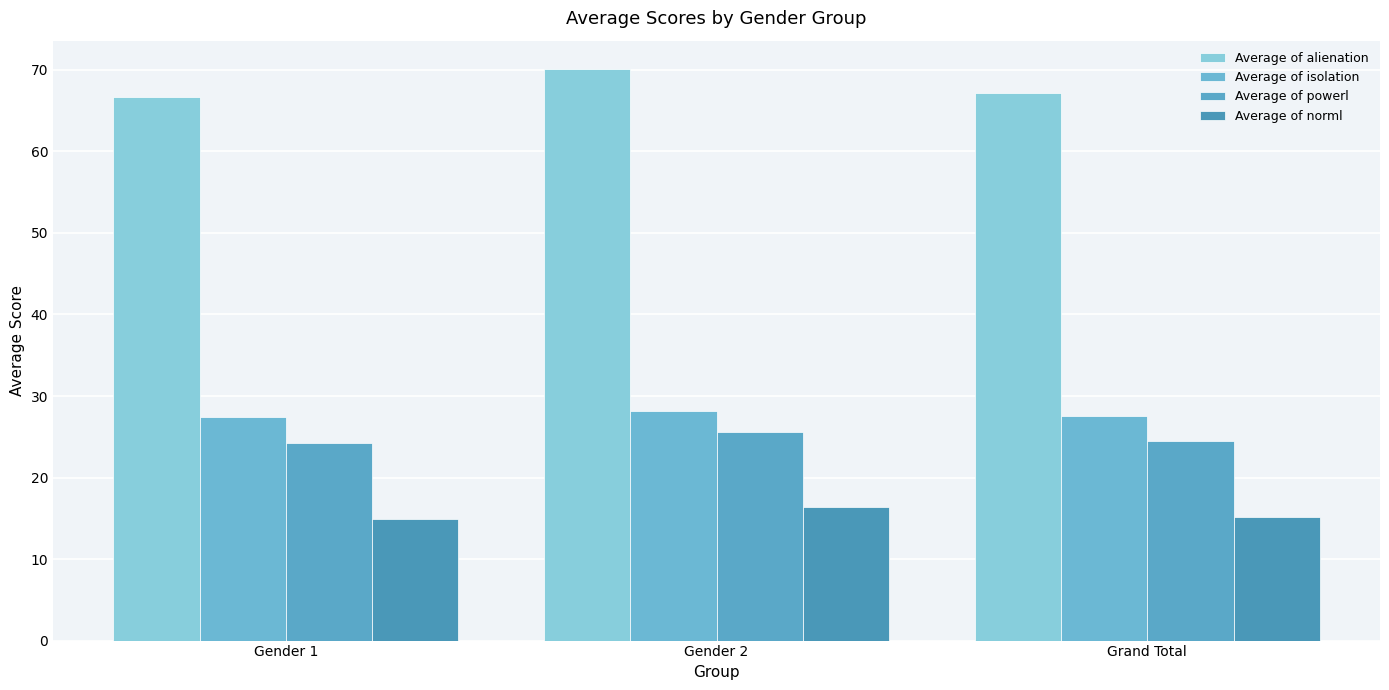

At Gender 1, list the series in order from largest to smallest.

Average of alienation, Average of isolation, Average of powerl, Average of norml